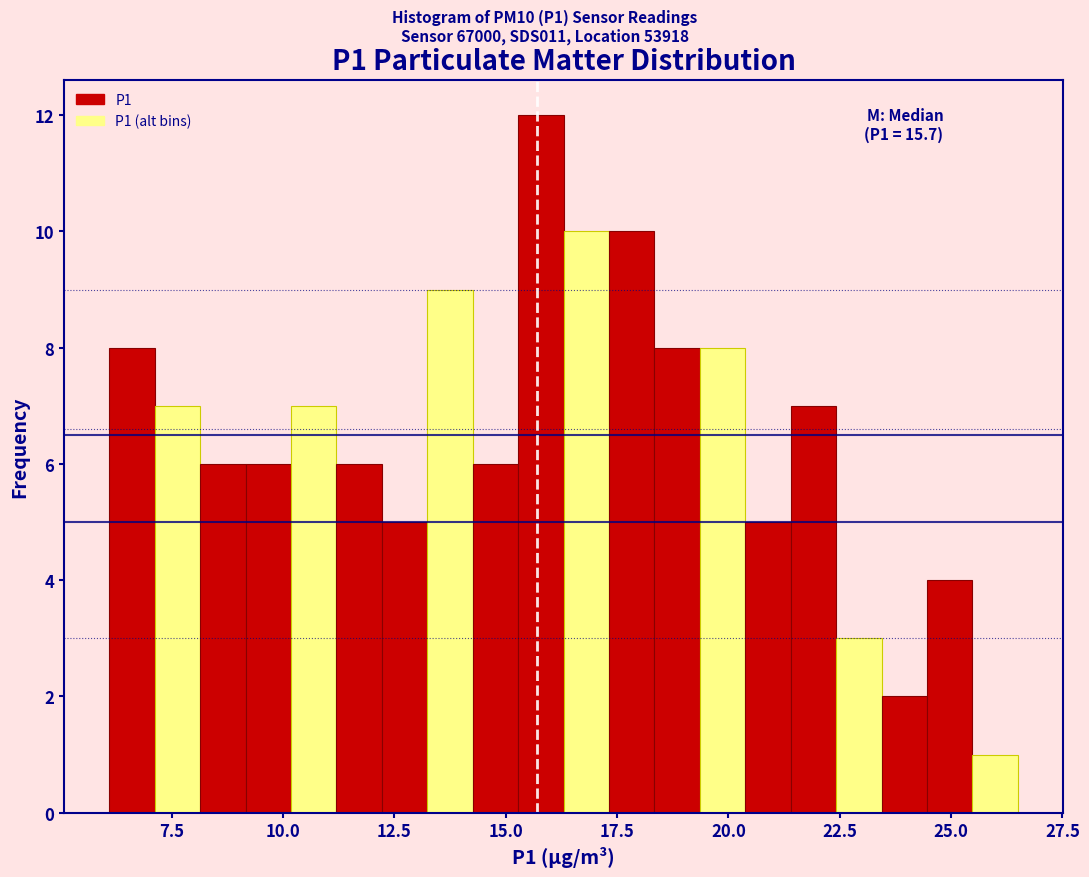

Read against the x-axis, roughly where is the centre of the tallest bar?

16.0